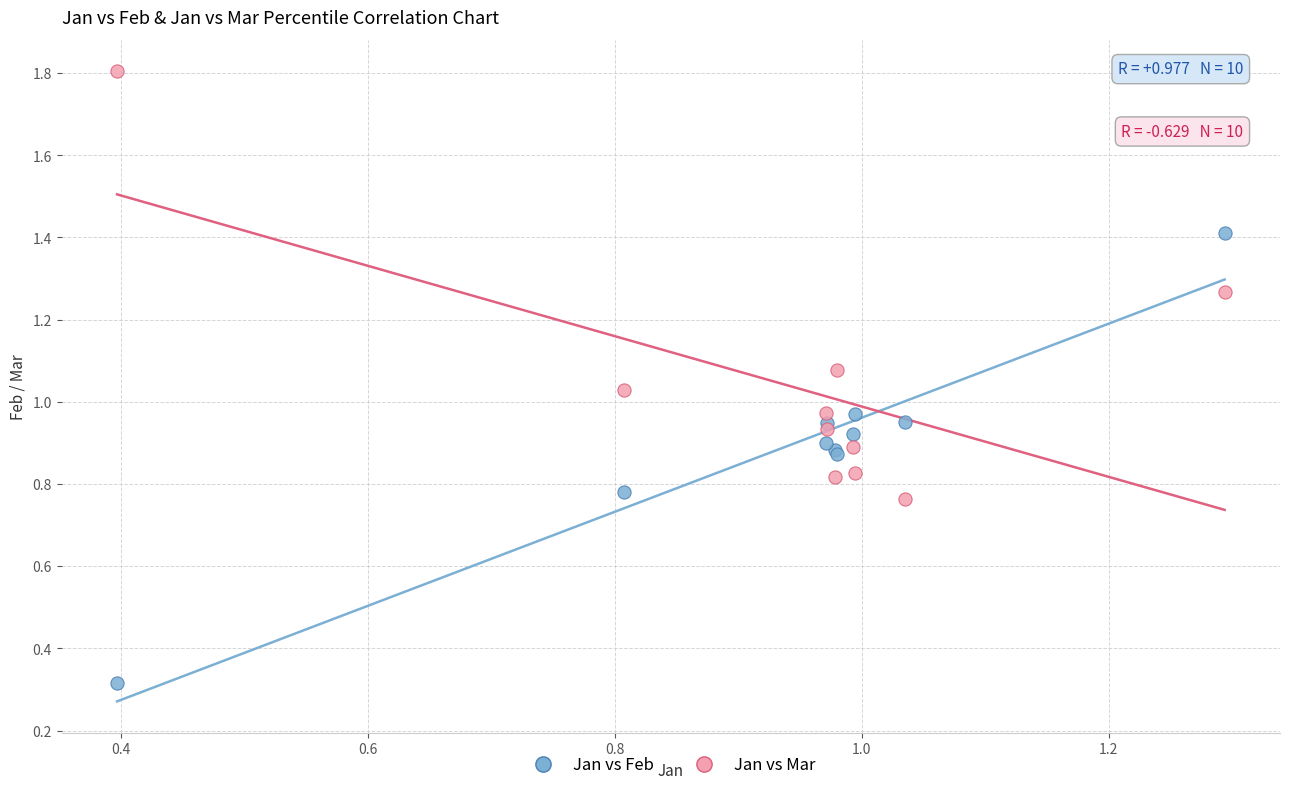

Which series reaches the minimum Y coordinate?

Jan vs Feb